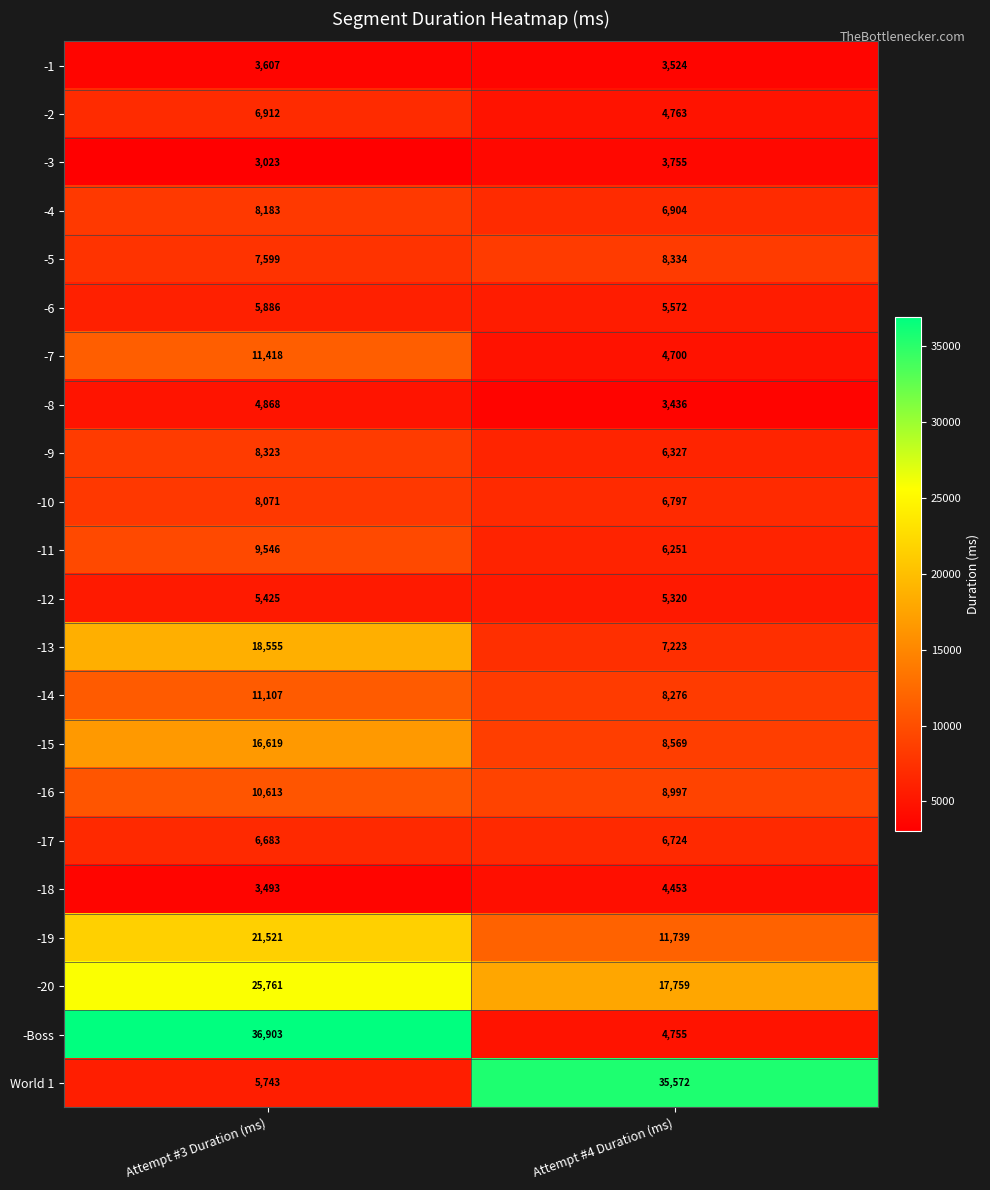

Rank the series at Attempt #3 Duration (ms) from lowest to highest value.

-3, -18, -1, -8, -12, World 1, -6, -17, -2, -5, -10, -4, -9, -11, -16, -14, -7, -15, -13, -19, -20, -Boss